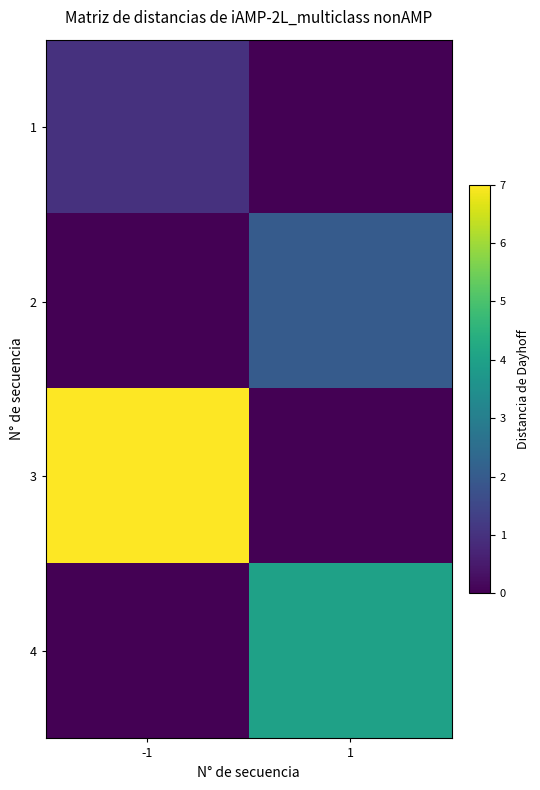

Which series changed the most between -1 and 1?

3